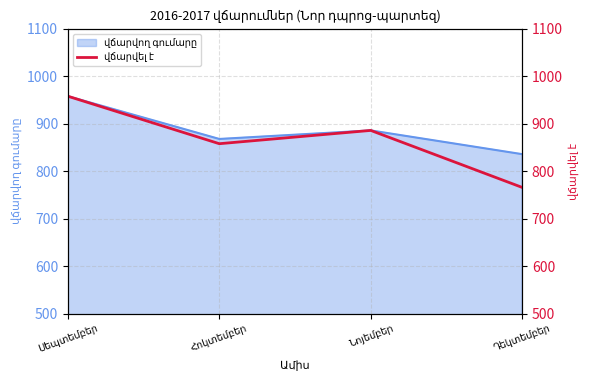

How many lines are shown in the chart?

1